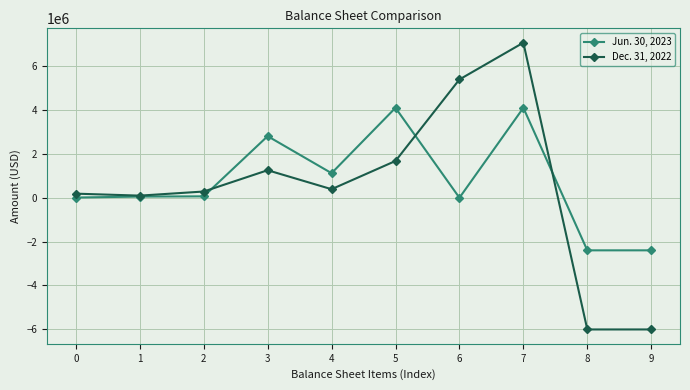

How many values in the Jun. 30, 2023 series are below 64431?

5